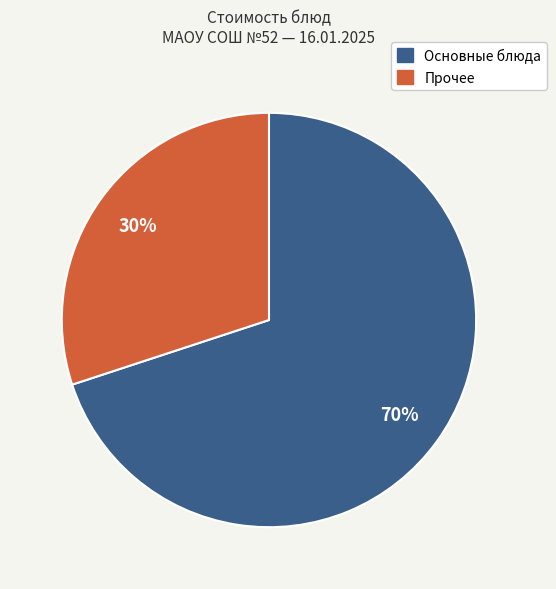

To the nearest percent, what is the difference between the largest and smallest slice percentages?

40%